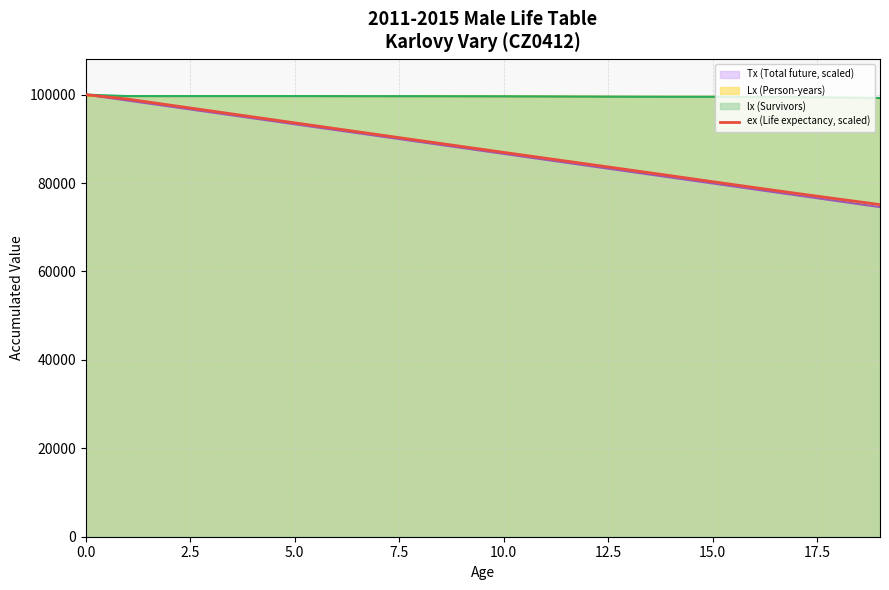

Which series has the widest spread of values?

Tx (Total future, scaled)